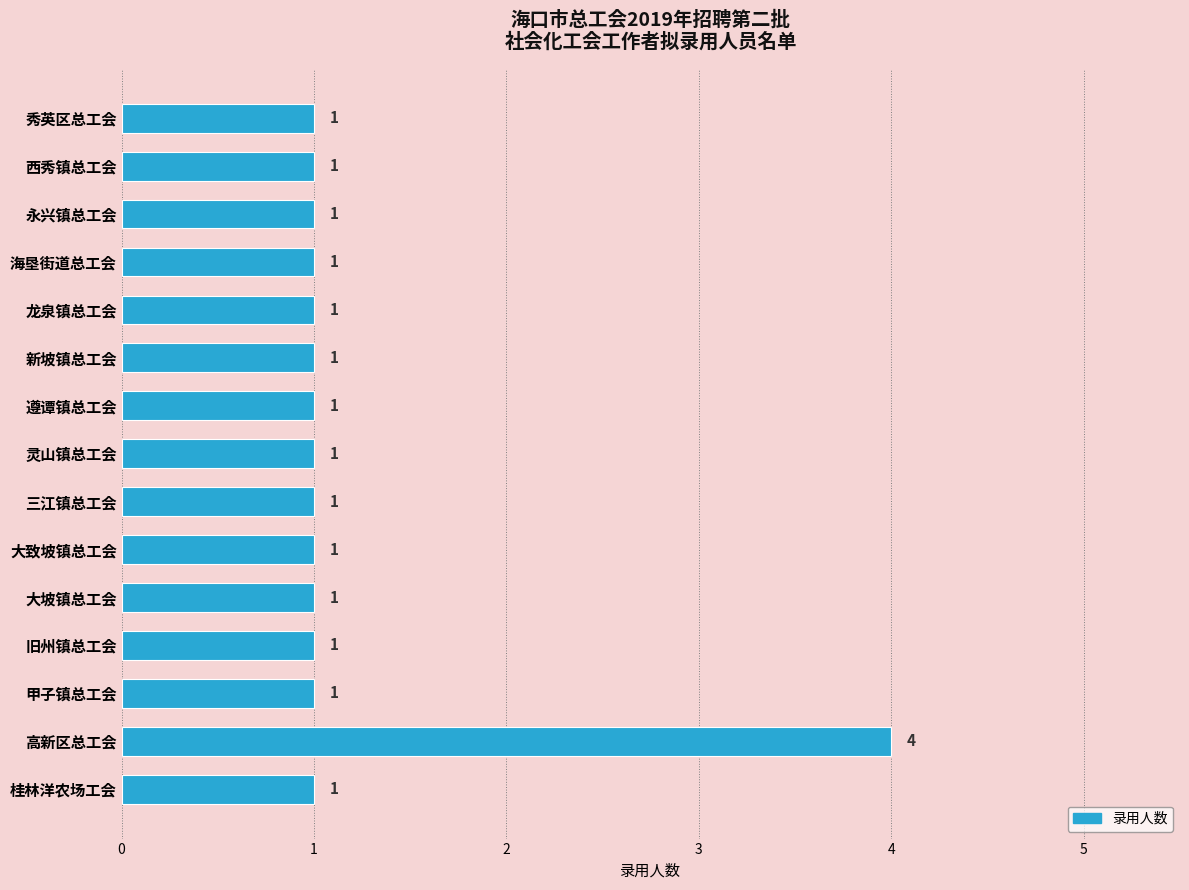

How many values are between 1 and 2?

14